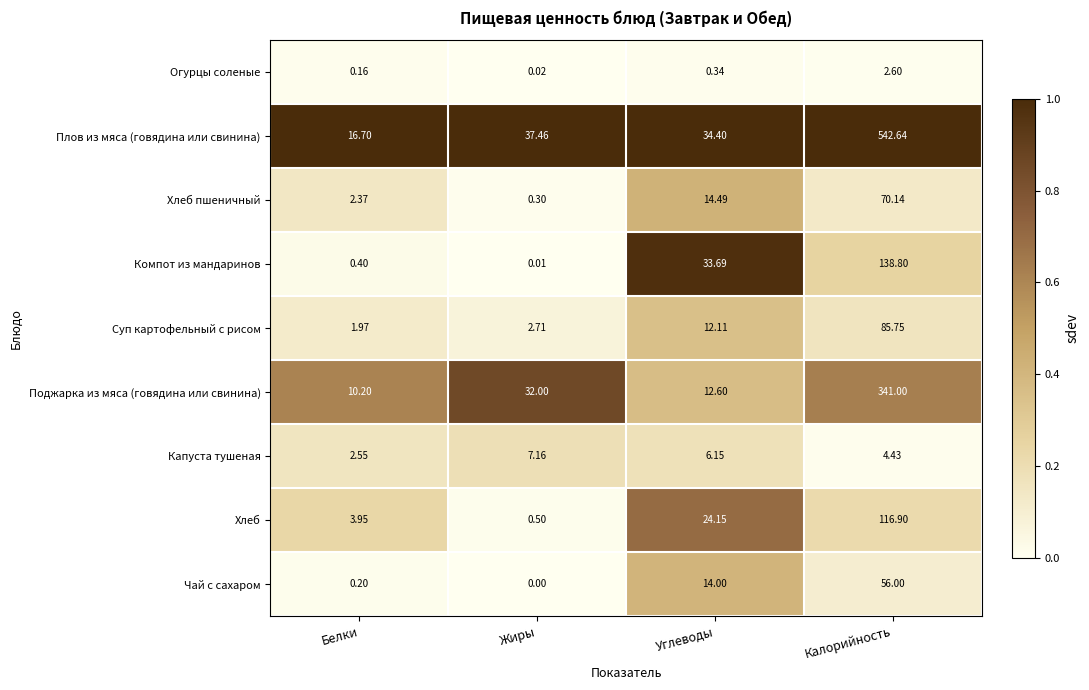

Where is Капуста тушеная nearest to the value 4?

Калорийность